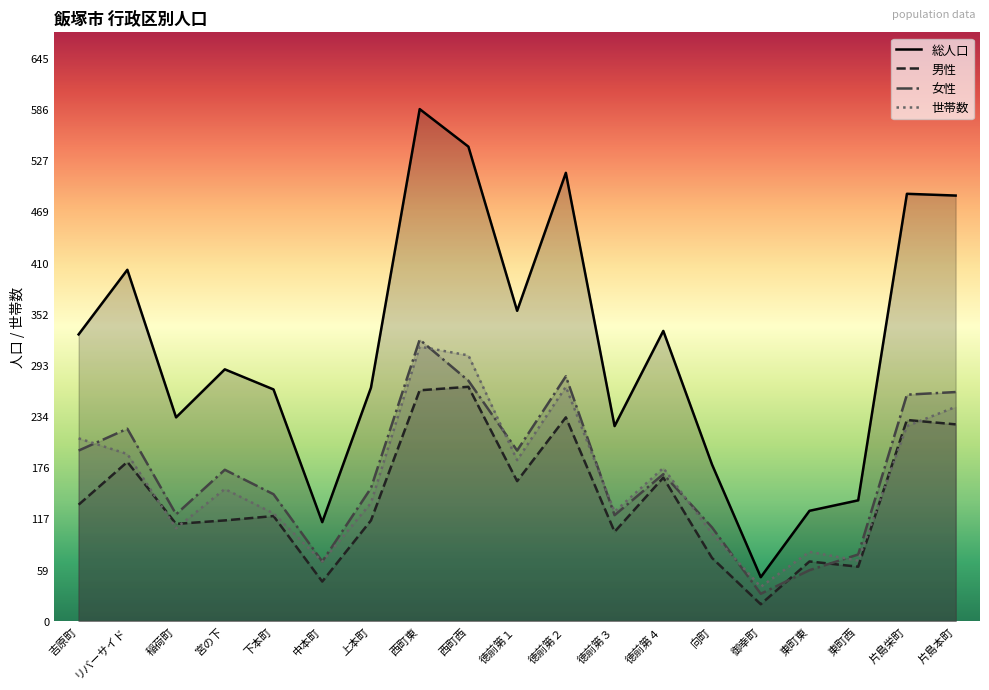

True or false: 男性 has more than 0 points higher than both neighbors.

True